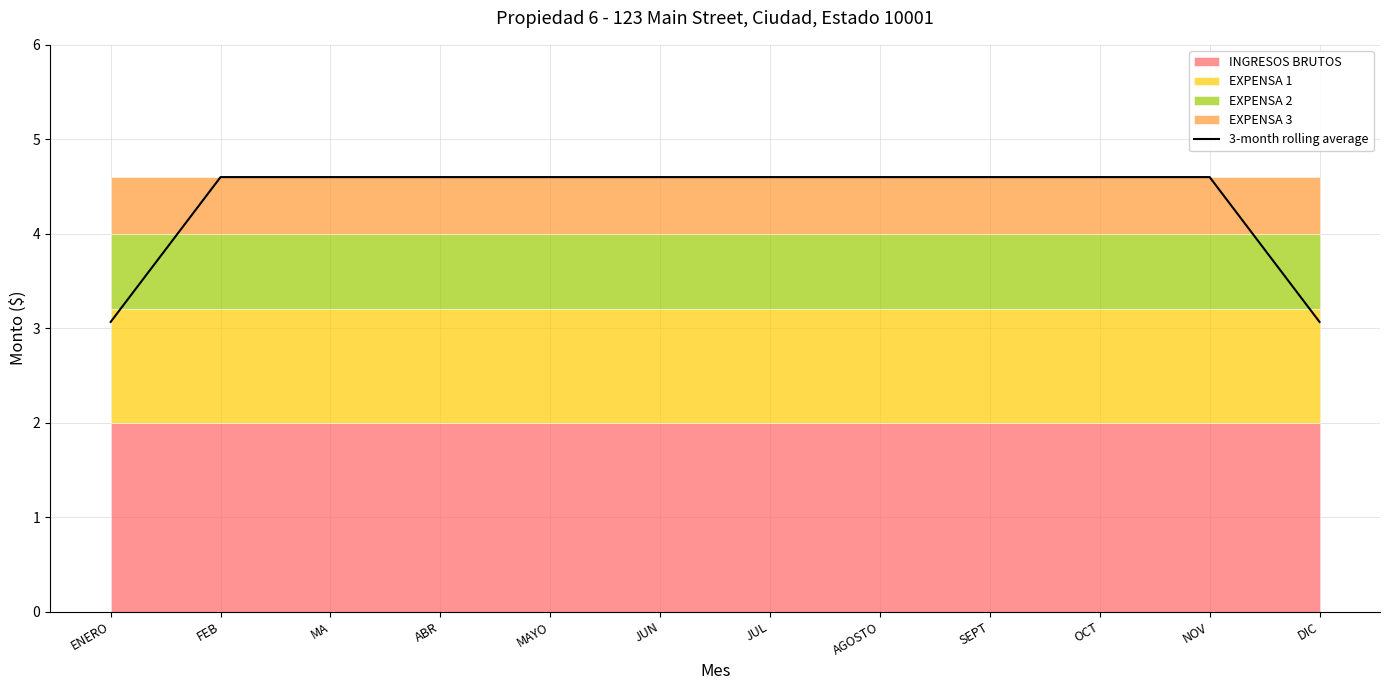

The value of 3-month rolling average at SEPT is 6.2. True or false?

False